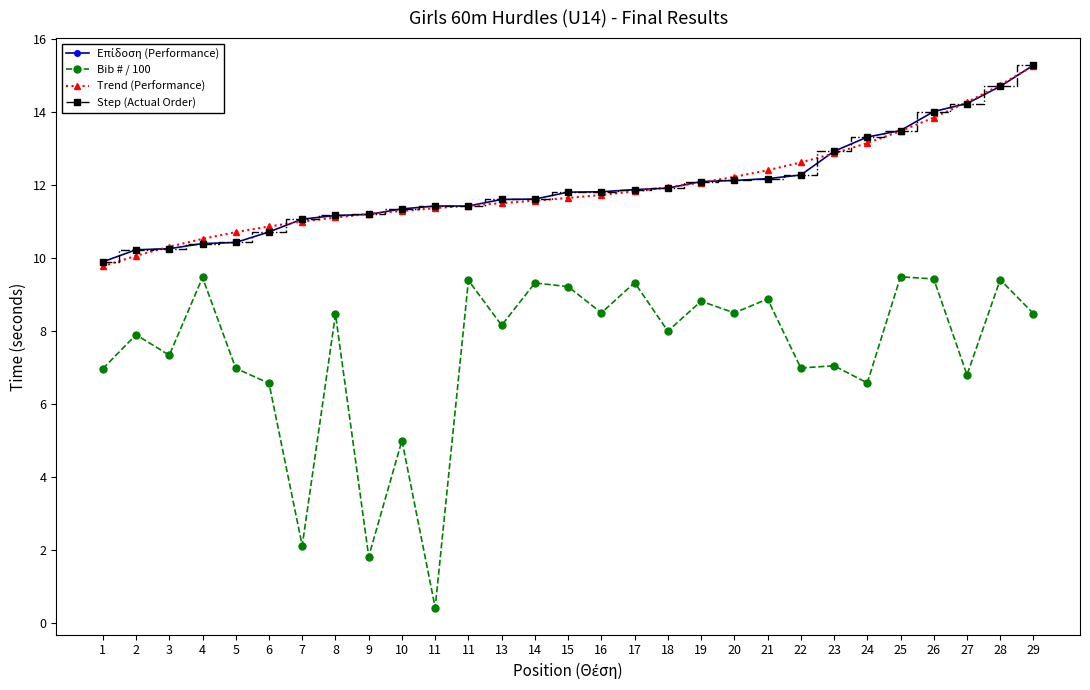

Is this an area chart (filled region under the line)?

No